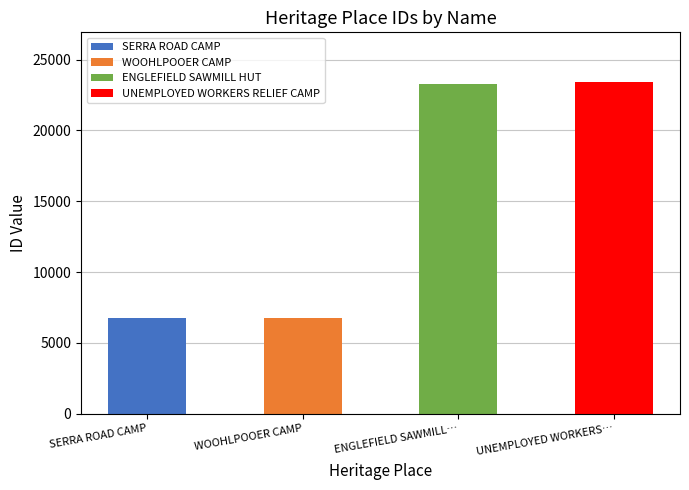

Between SERRA ROAD CAMP and UNEMPLOYED WORKERS RELIEF CAMP, which is larger?

UNEMPLOYED WORKERS RELIEF CAMP